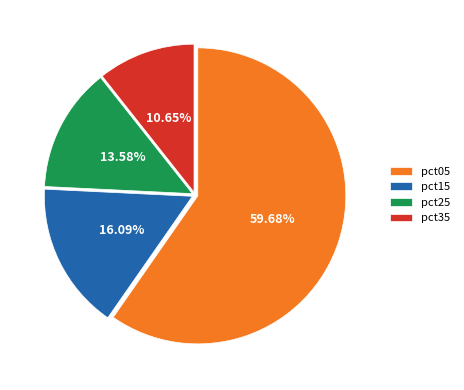

Approximately how many times larger is the value at pct35 compared to pct15?

0.7